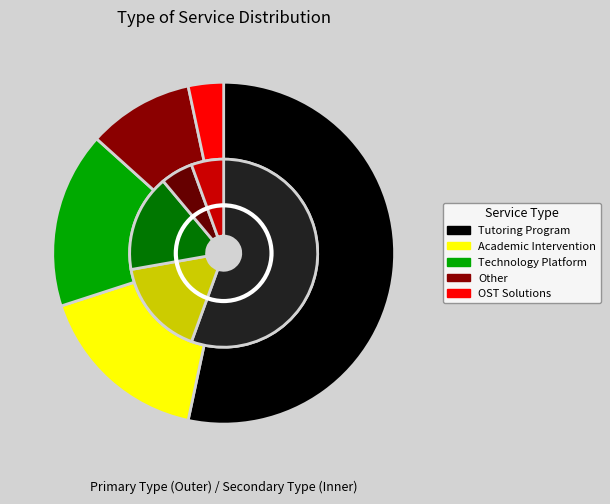

Does Technology Platform represent more than half of the total?

No